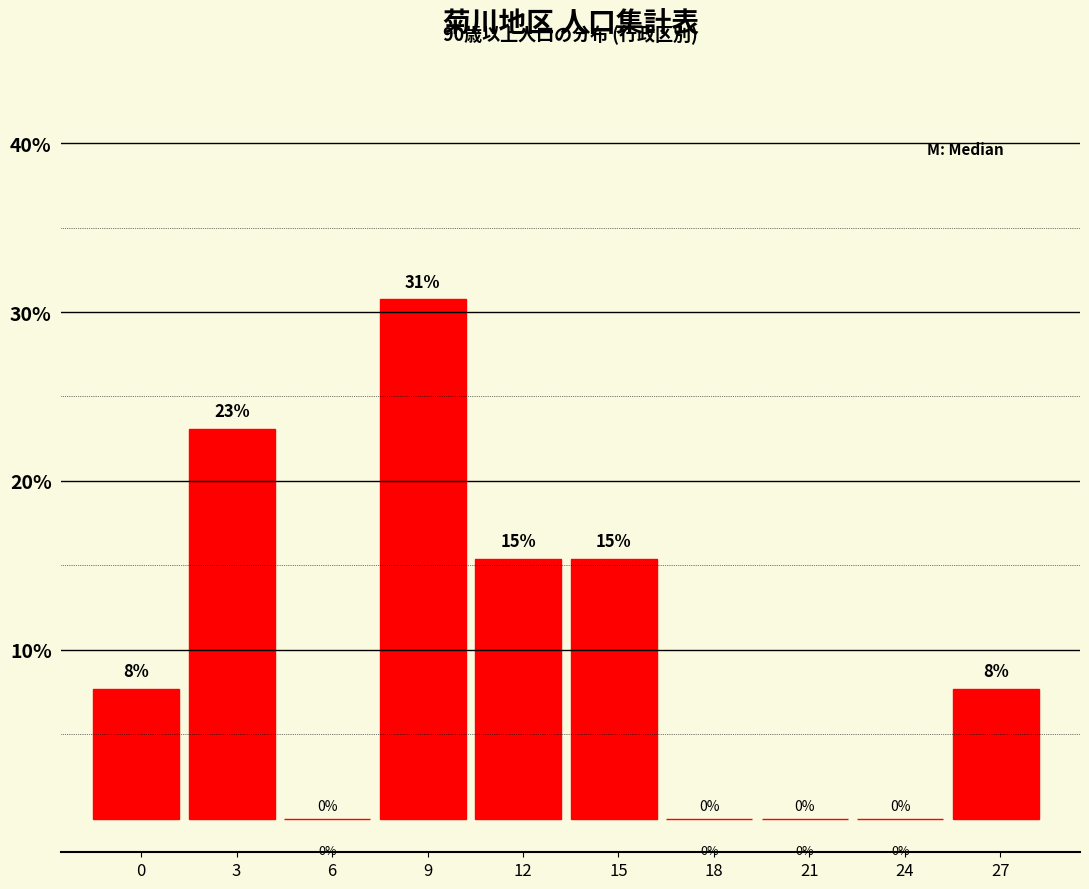

True or false: the data shows 0.0 at 6.

True